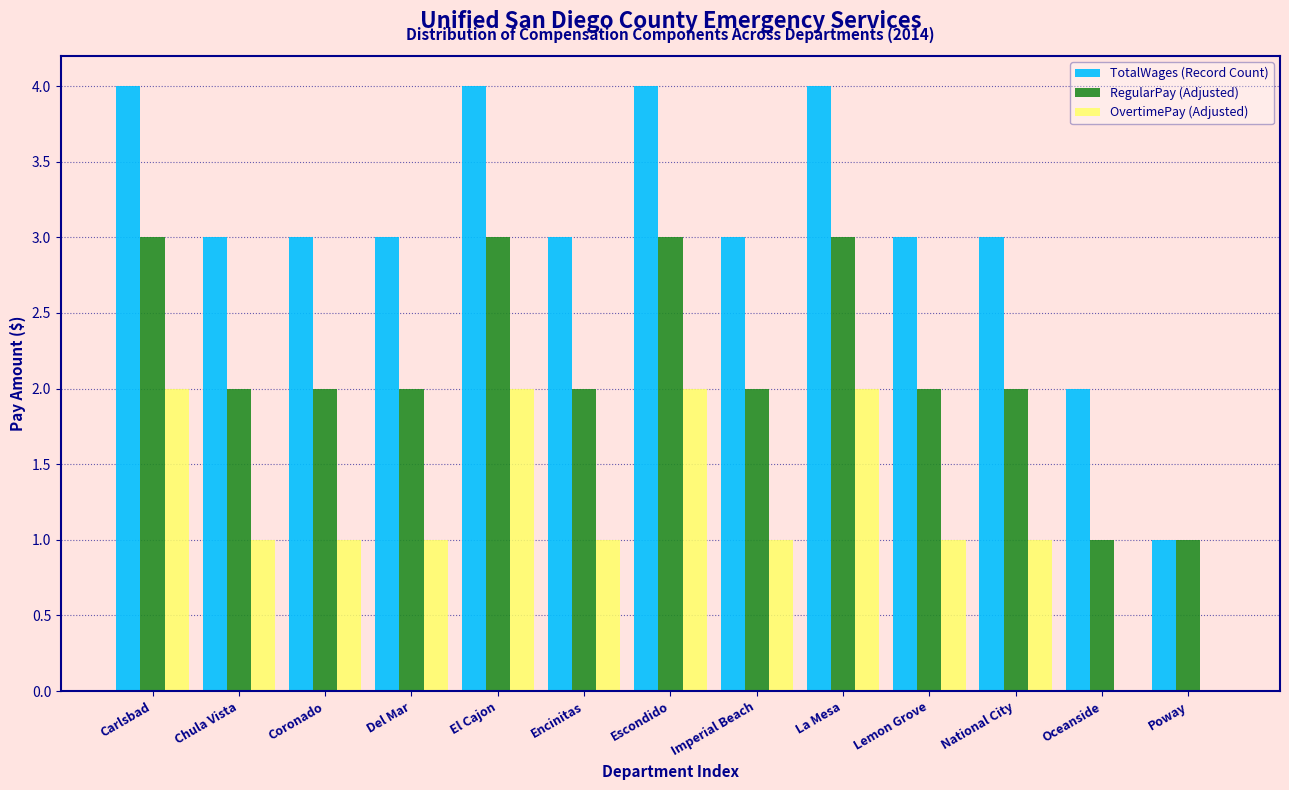

The TotalWages (Record Count) series shows 4 at Imperial Beach. True or false?

False